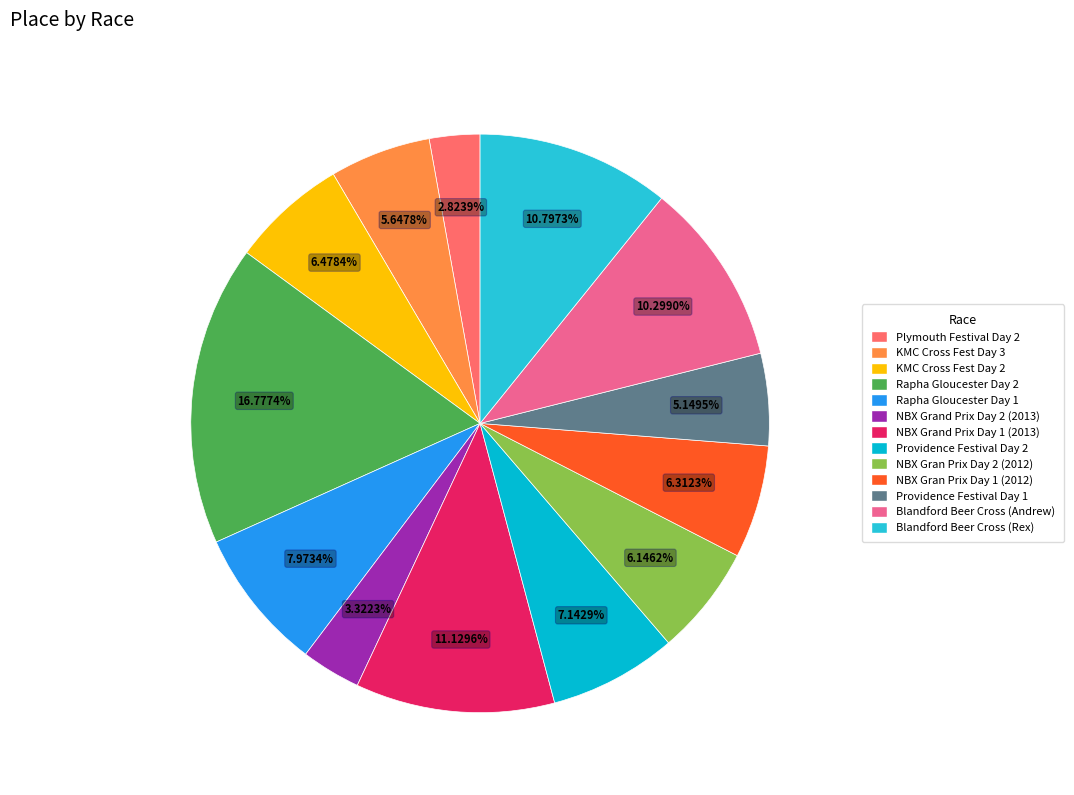

Which category has the biggest portion of the pie?

Rapha Gloucester Day 2